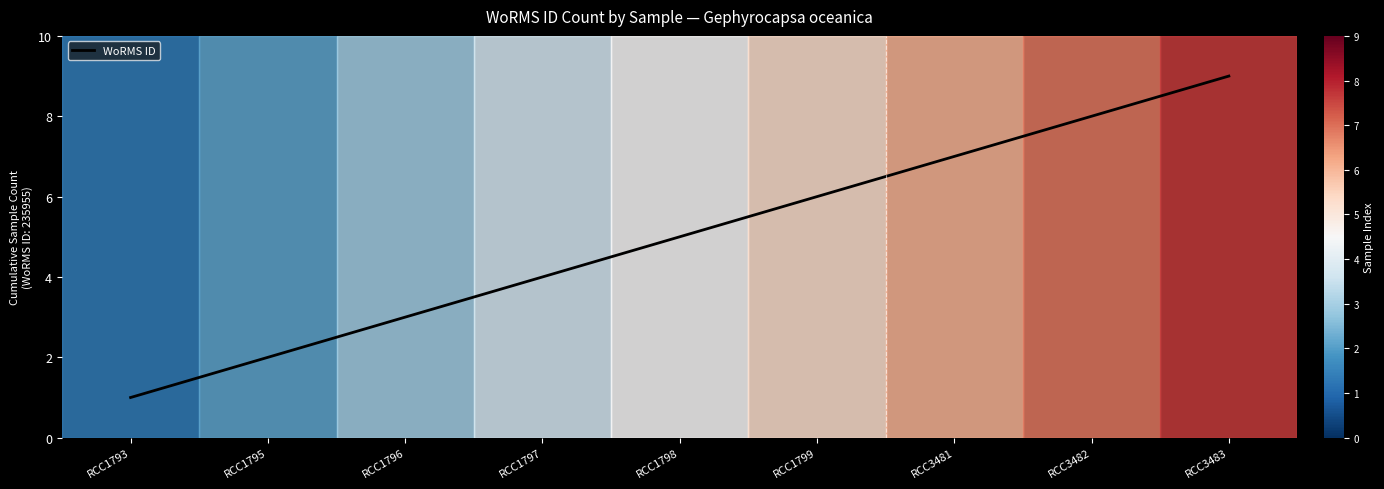

Which has a higher value, RCC3483 or RCC3482?

RCC3483